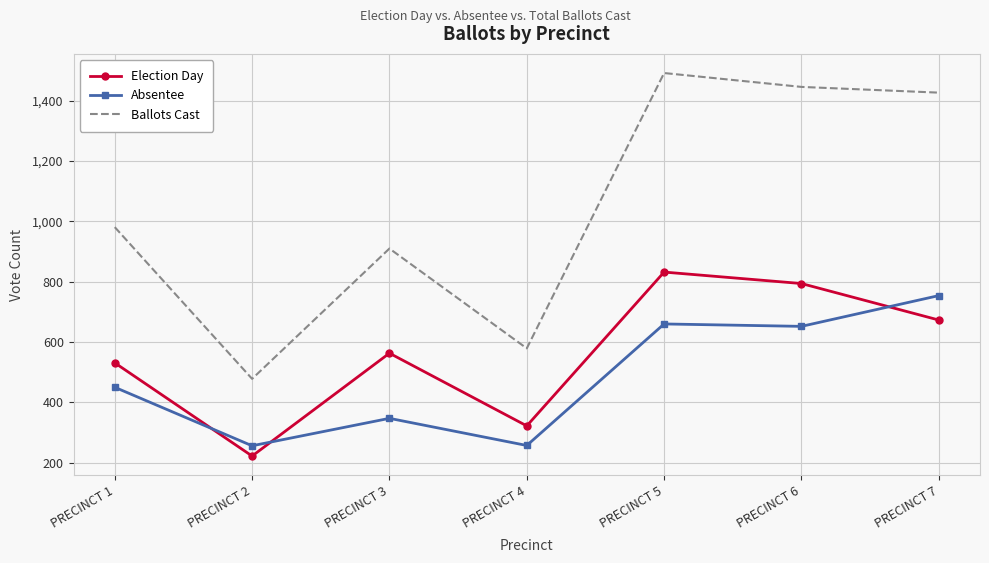

What is the sum of all Absentee values?

3376